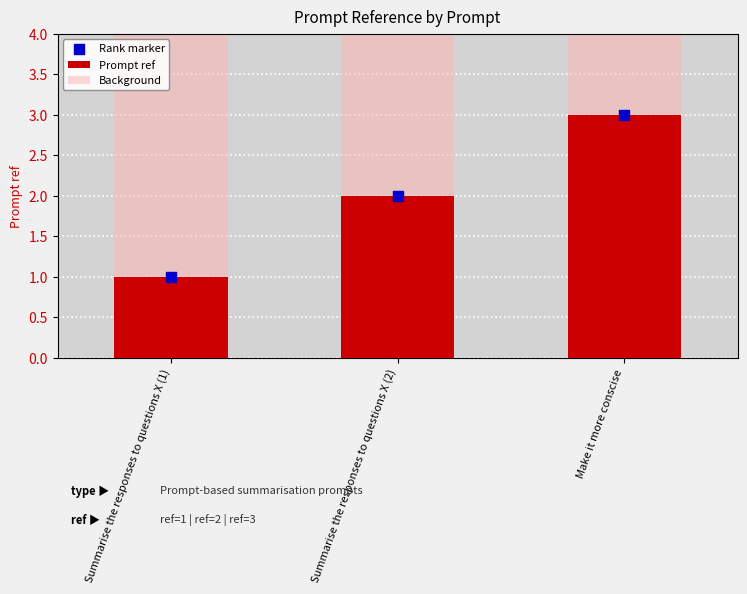

Which series has the largest total across all categories?

Background